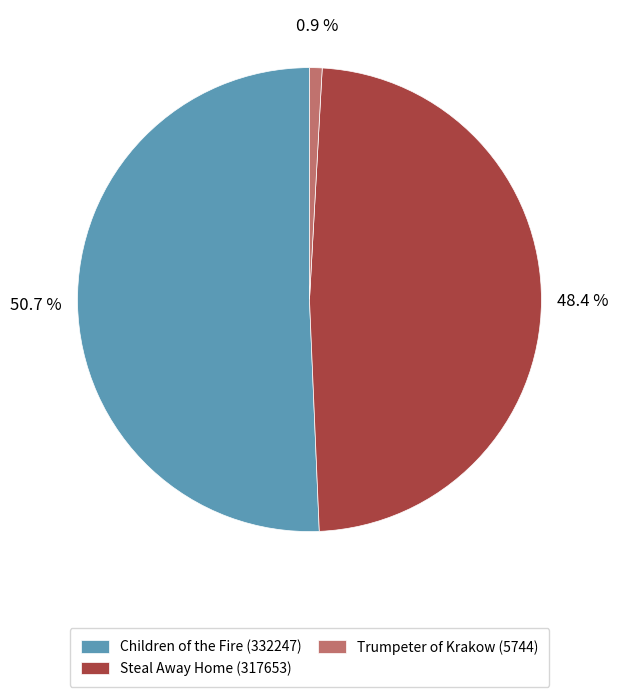

Is it true that Steal Away Home (317653) is 34% of the pie?

False